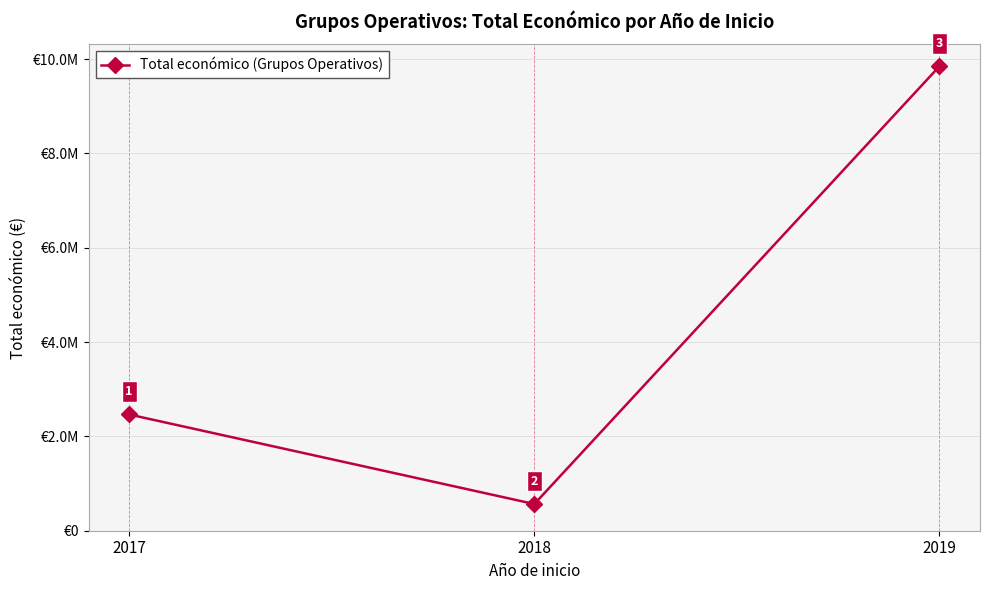

Is this an area chart (filled region under the line)?

No